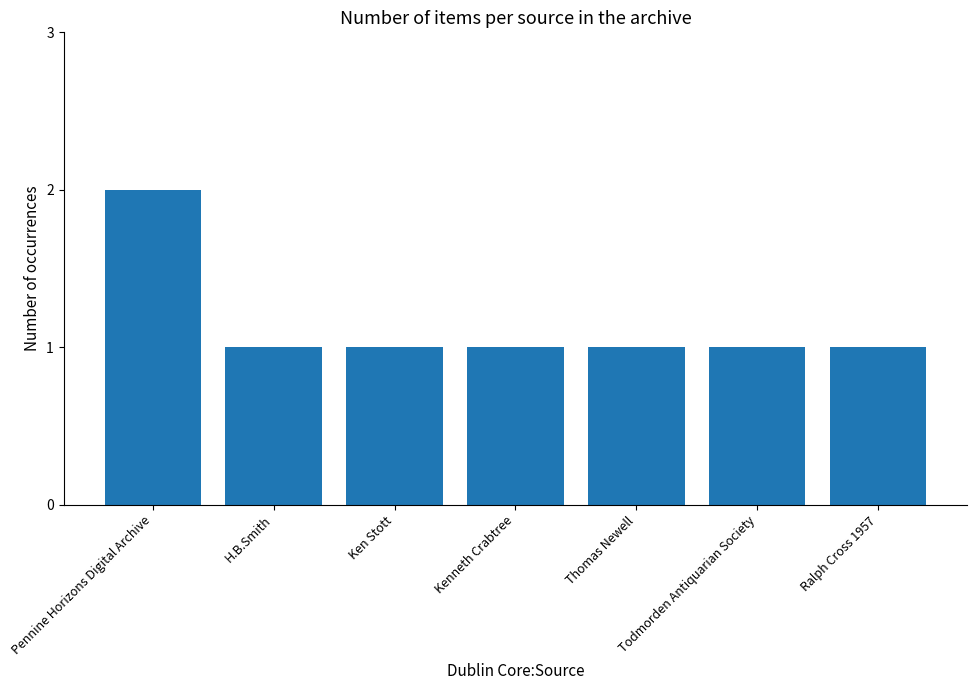

How many bars are there in total?

7